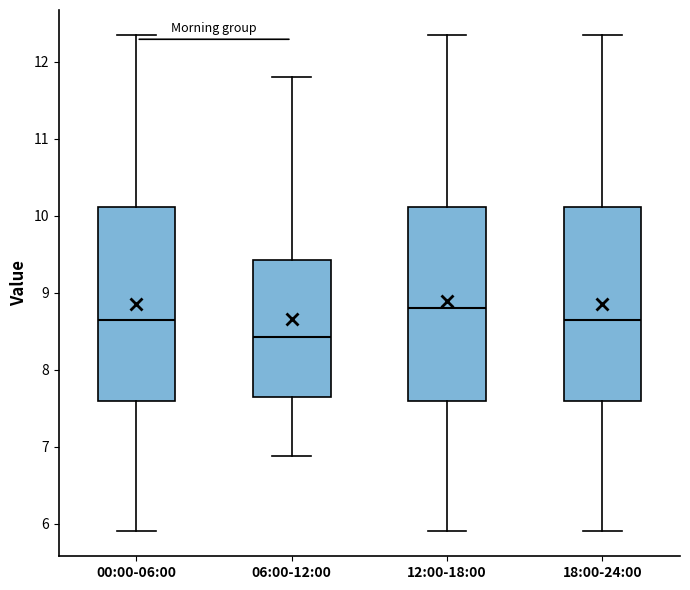

Which box has the lowest median line?

06:00-12:00